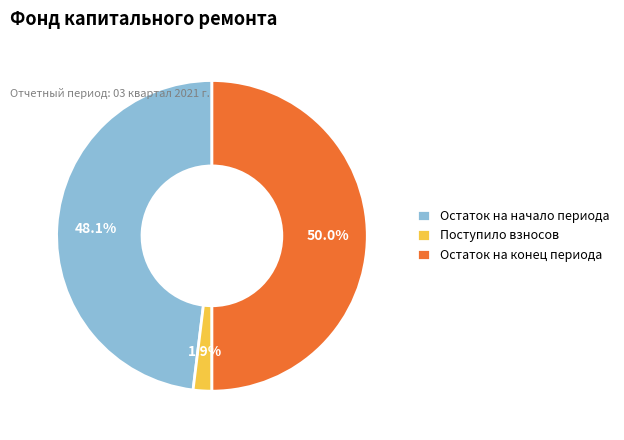

How many slices are in this pie chart?

3